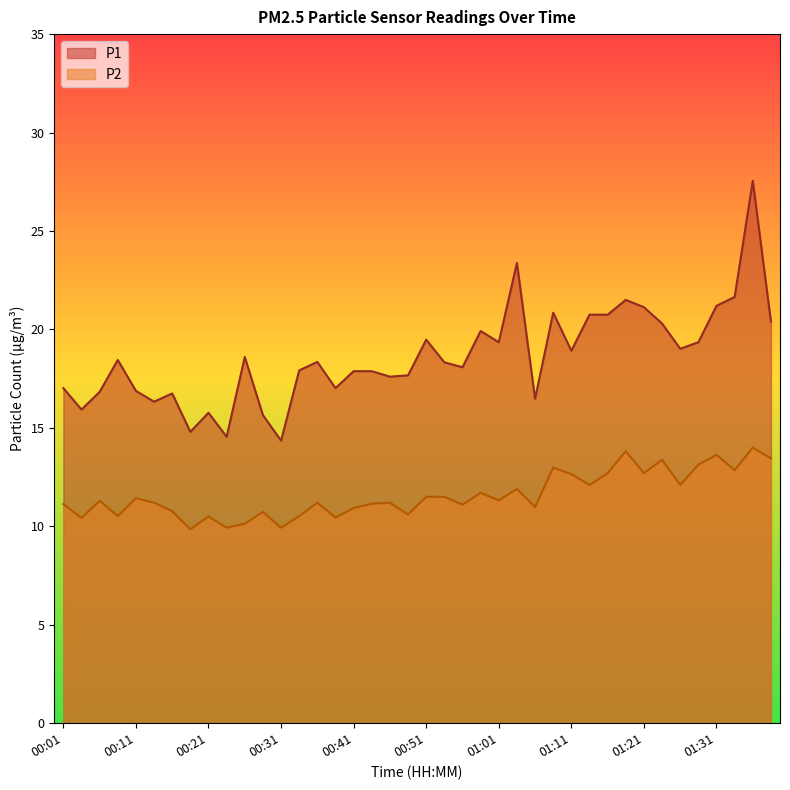

Is it true that P1 equals 10.1 at 00:09?

False